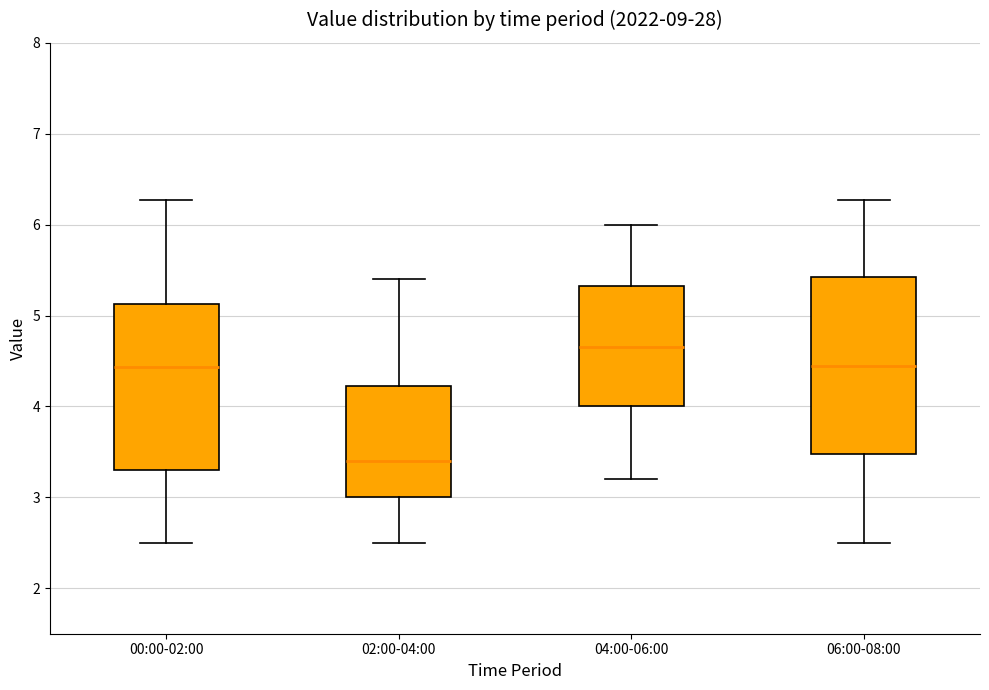

Reading left to right, transcribe this box plot: for each box, give where its median line is, the range the box spans, and where its two whiskers end, as read against the y-axis. The values are not printed on the chart, so give them approximately, as read against the axis.

00:00-02:00: median 4.4, box 3.3 to 5.1, whiskers 2.5 to 6.3
02:00-04:00: median 3.4, box 3.0 to 4.2, whiskers 2.5 to 5.4
04:00-06:00: median 4.7, box 4.0 to 5.3, whiskers 3.2 to 6.0
06:00-08:00: median 4.5, box 3.5 to 5.4, whiskers 2.5 to 6.3